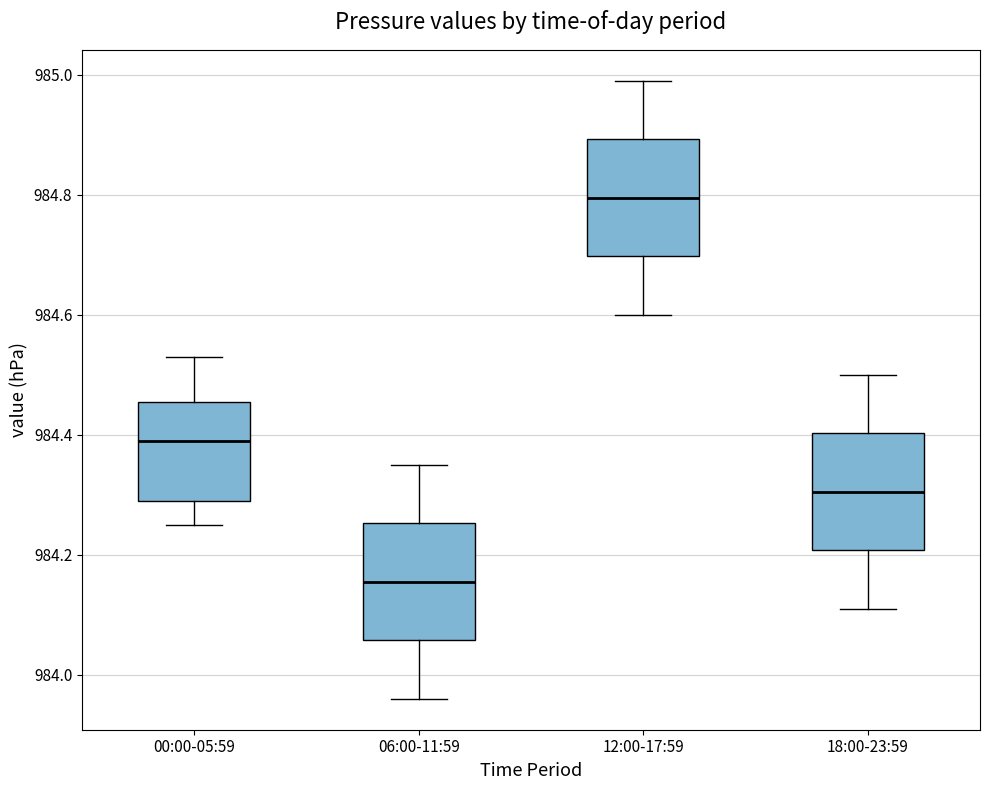

Which box has the highest median line?

12:00-17:59